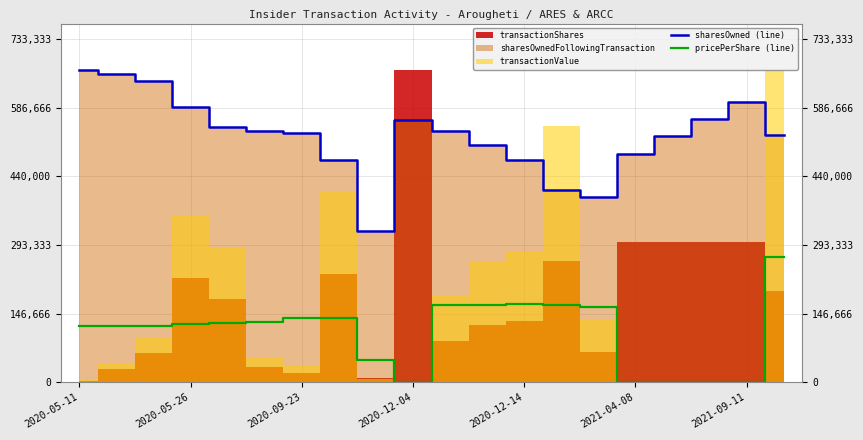

What is the highest value of the pricePerShare (line) series?

266666.8